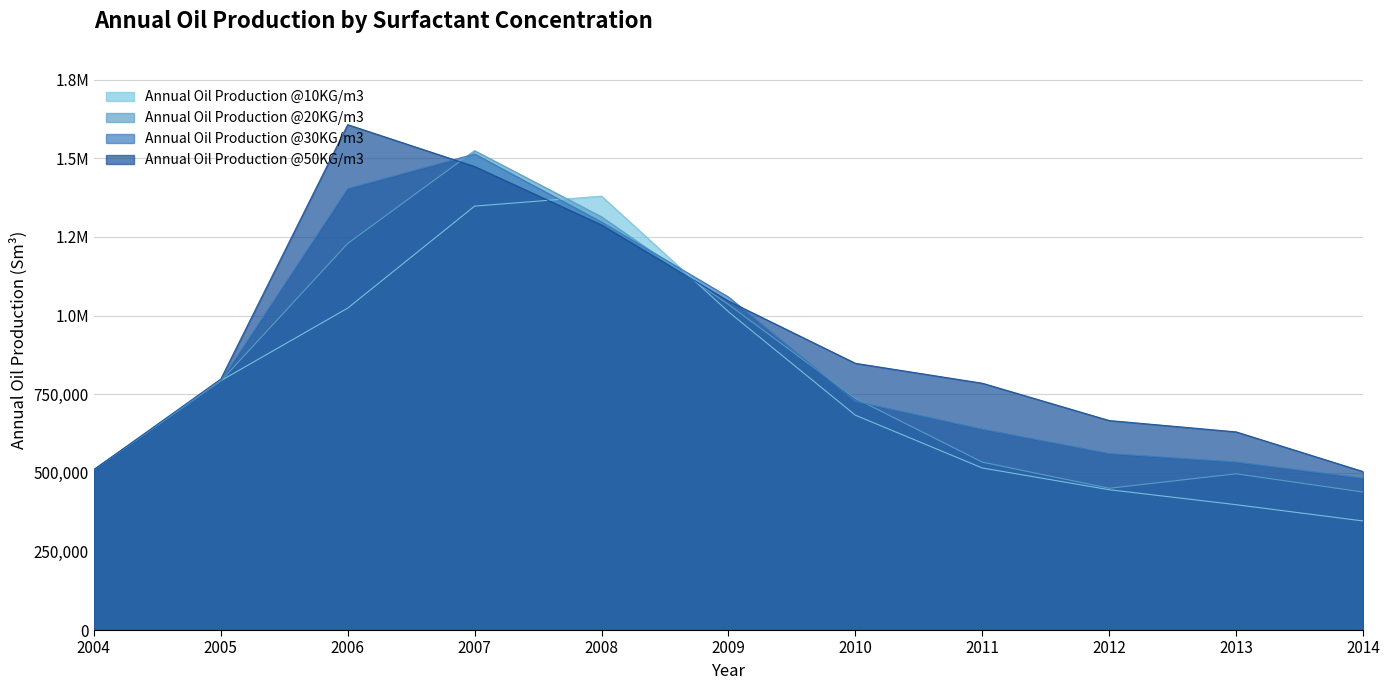

Reading right to left, list all the values displayed in this chart.

Annual Oil Production @10KG/m3: 346790.0	398550.0	446170.0	515270.0	683150.0	1012080.0	1379741.2	1347975.3	1023600.6	792672.6	509946.0
Annual Oil Production @20KG/m3: 438770.0	496830.0	450740.0	533900.0	736870.0	1035120.0	1314019.2	1524311.3	1229194.0	791501.6	509946.9
Annual Oil Production @30KG/m3: 482630.0	534200.0	561150.0	638640.0	726890.0	1059010.0	1297386.0	1513741.1	1403545.7	791559.5	509946.9
Annual Oil Production @50KG/m3: 503930.0	630080.0	666200.0	784820.0	848190.0	1046150.0	1288190.0	1473914.0	1607076.0	797970.0	509946.9